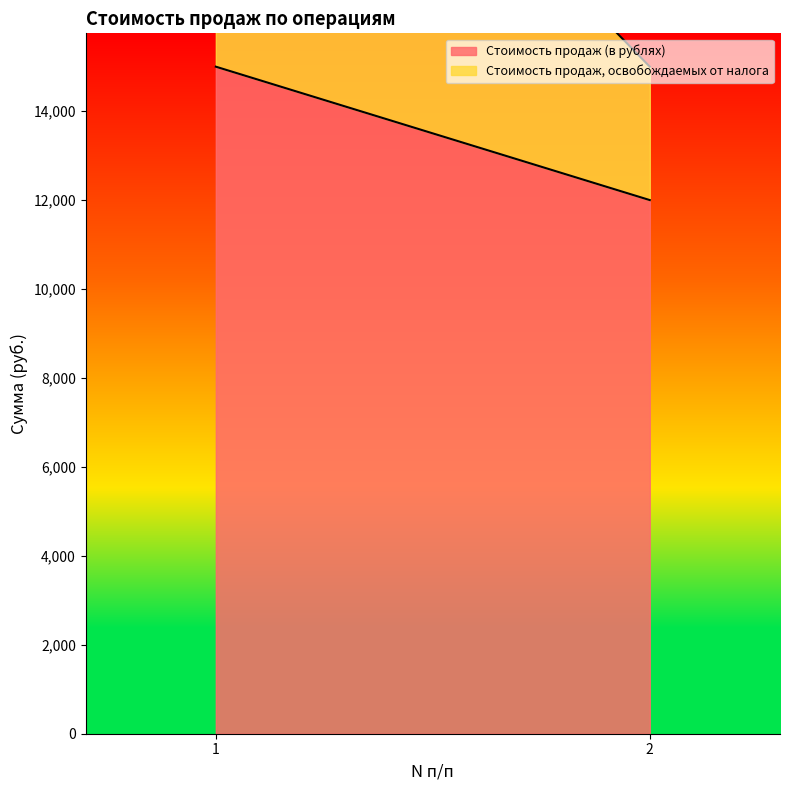

Rank the categories by Стоимость продаж, освобождаемых от налога value from highest to lowest.

1, 2